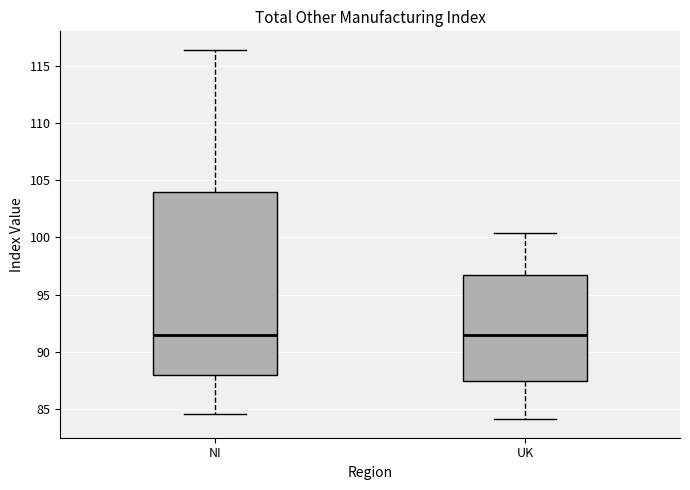

Where does the median line of the box for UK sit on the y-axis? The values are not printed on the chart, so give them approximately, as read against the axis.

91.5